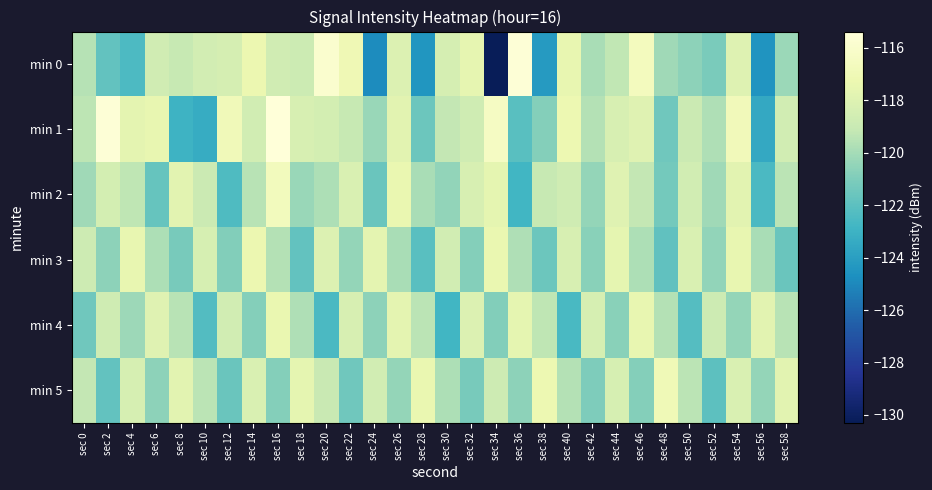

Which series has the largest range (max minus min)?

min 0